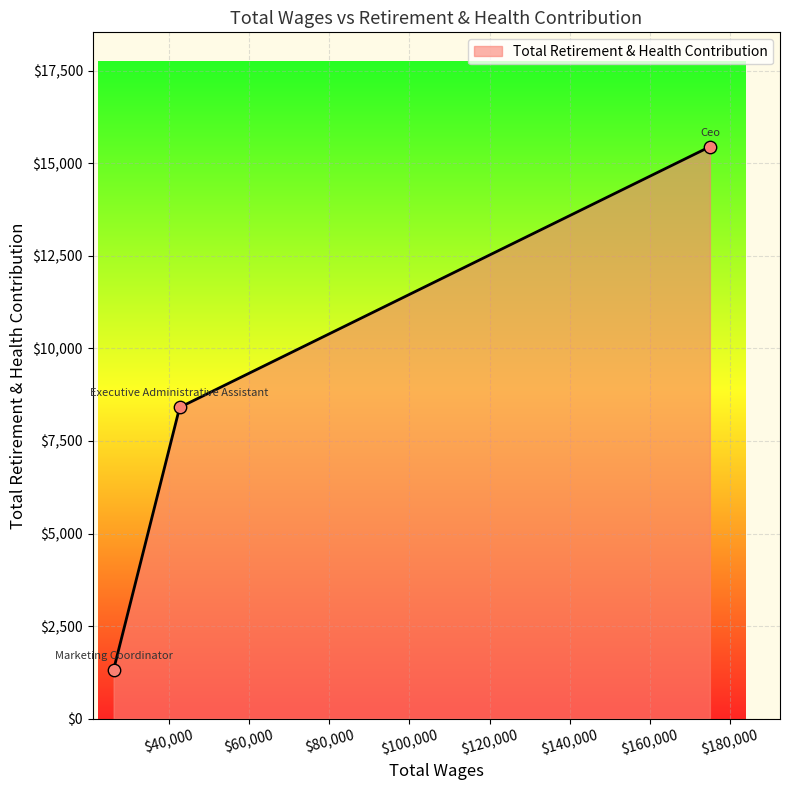

What is the greatest value displayed?

15450